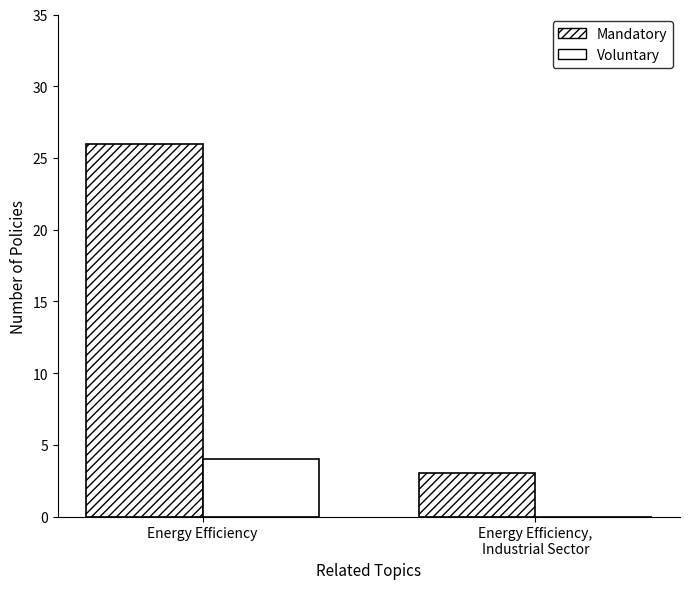

Are the bars horizontal?

No